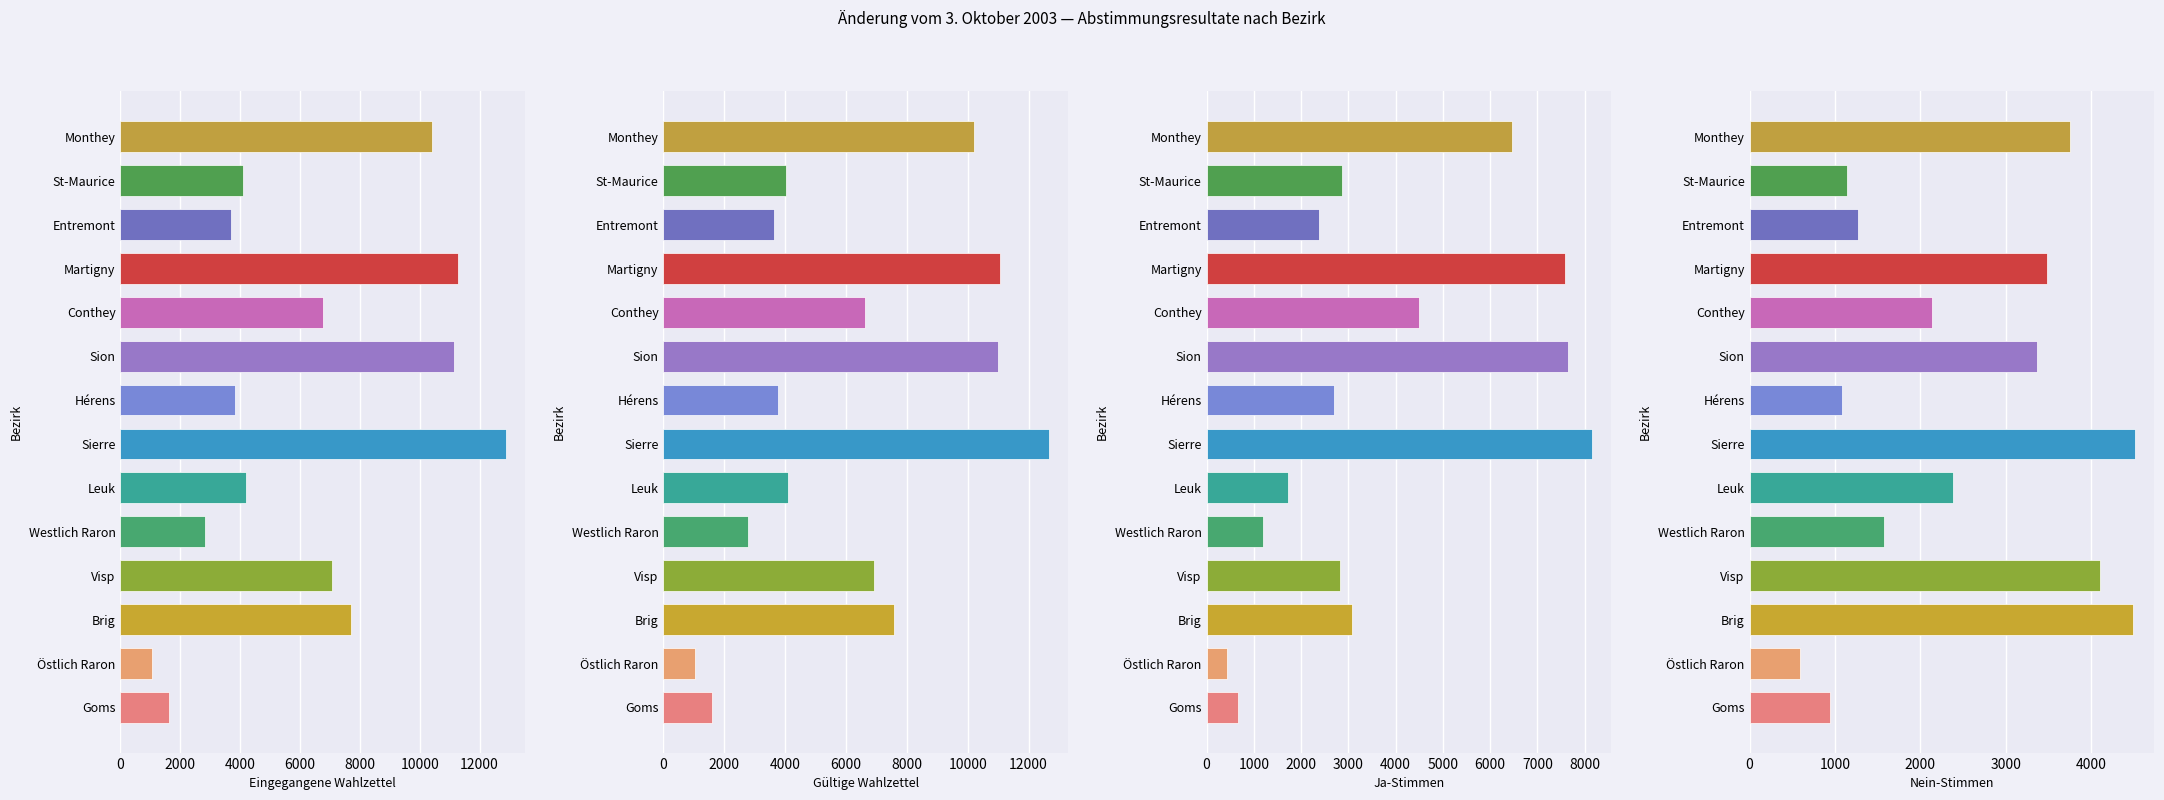

Reading right to left, list all the values displayed in this chart.

Eingegangene Wahlzettel: 10428	4106	3709	11268	6771	11143	3821	12884	4197	2813	7059	7706	1045	1638
Gültige Wahlzettel: 10223	4013	3647	11059	6629	11004	3771	12675	4102	2772	6925	7563	1028	1601
Ja: 6468	2874	2376	7580	4494	7639	2692	8159	1714	1197	2824	3070	442	657
Nein: 3755	1139	1271	3479	2135	3365	1079	4516	2388	1575	4101	4493	586	944